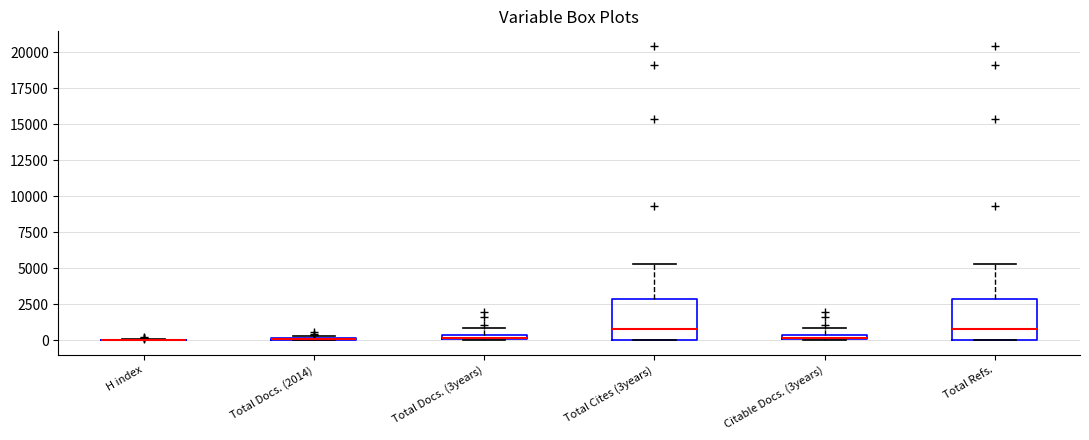

Where is the upper edge of the box for Total Docs. (3years) on the y-axis? The values are not printed on the chart, so give them approximately, as read against the axis.

500